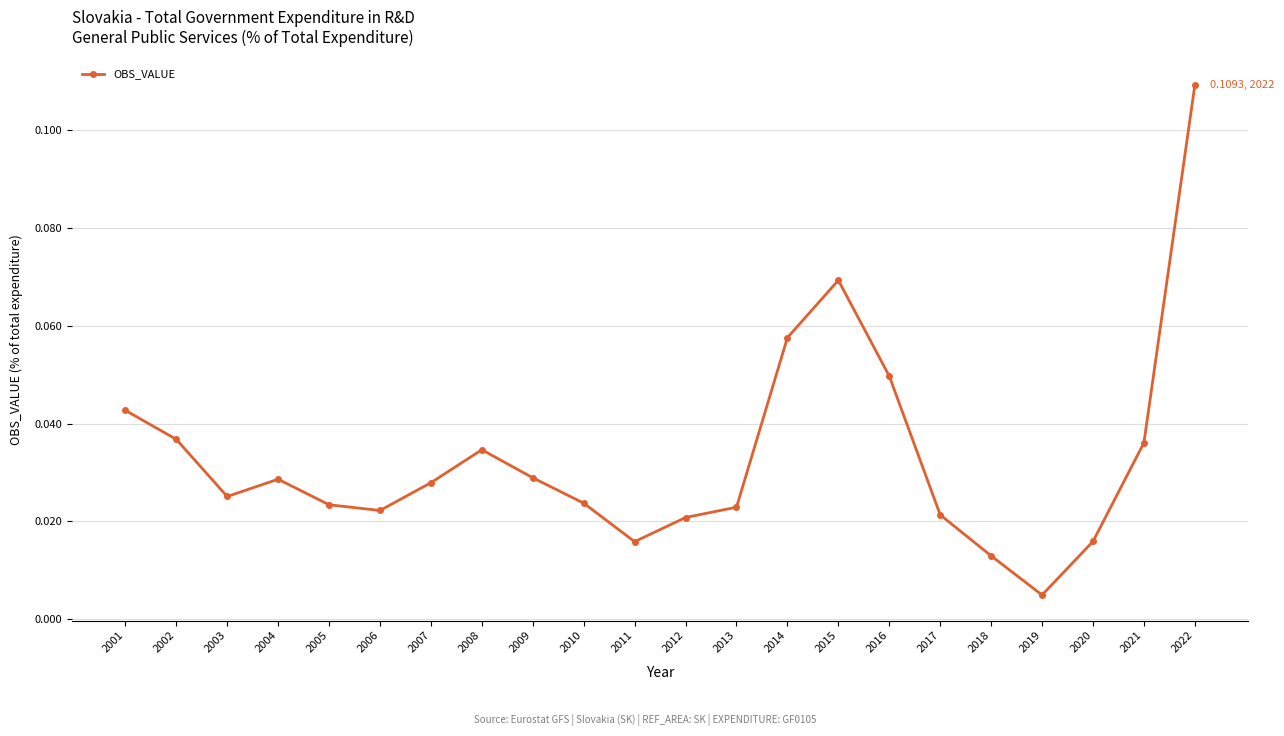

True or false: the data shows 0.1 at 2021.

False